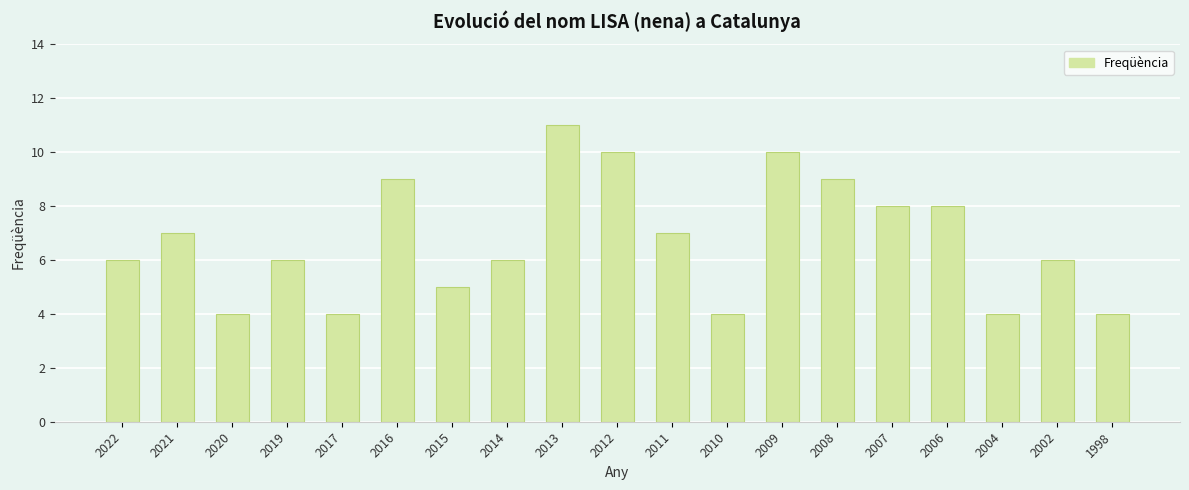

What is the maximum value shown in the chart?

11